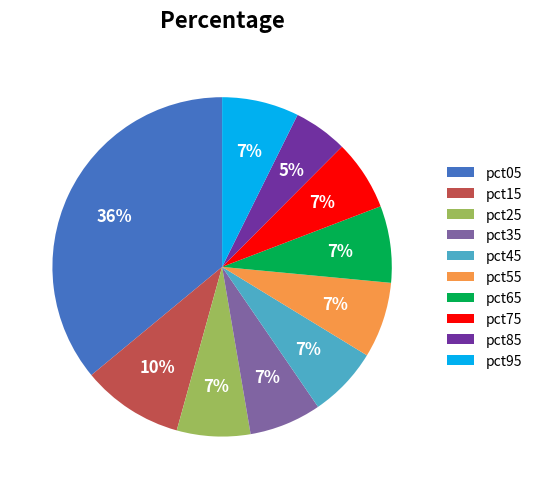

Which category has the biggest portion of the pie?

pct05